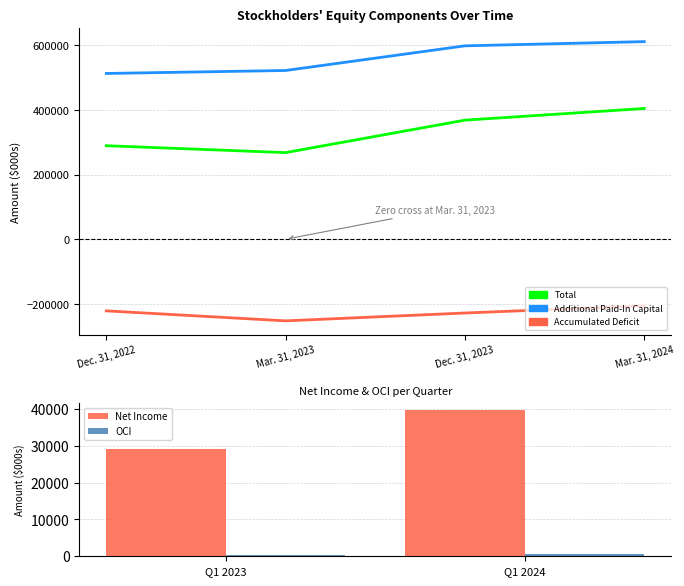

Between Dec. 31, 2023 and Mar. 31, 2023, which is larger?

Dec. 31, 2023